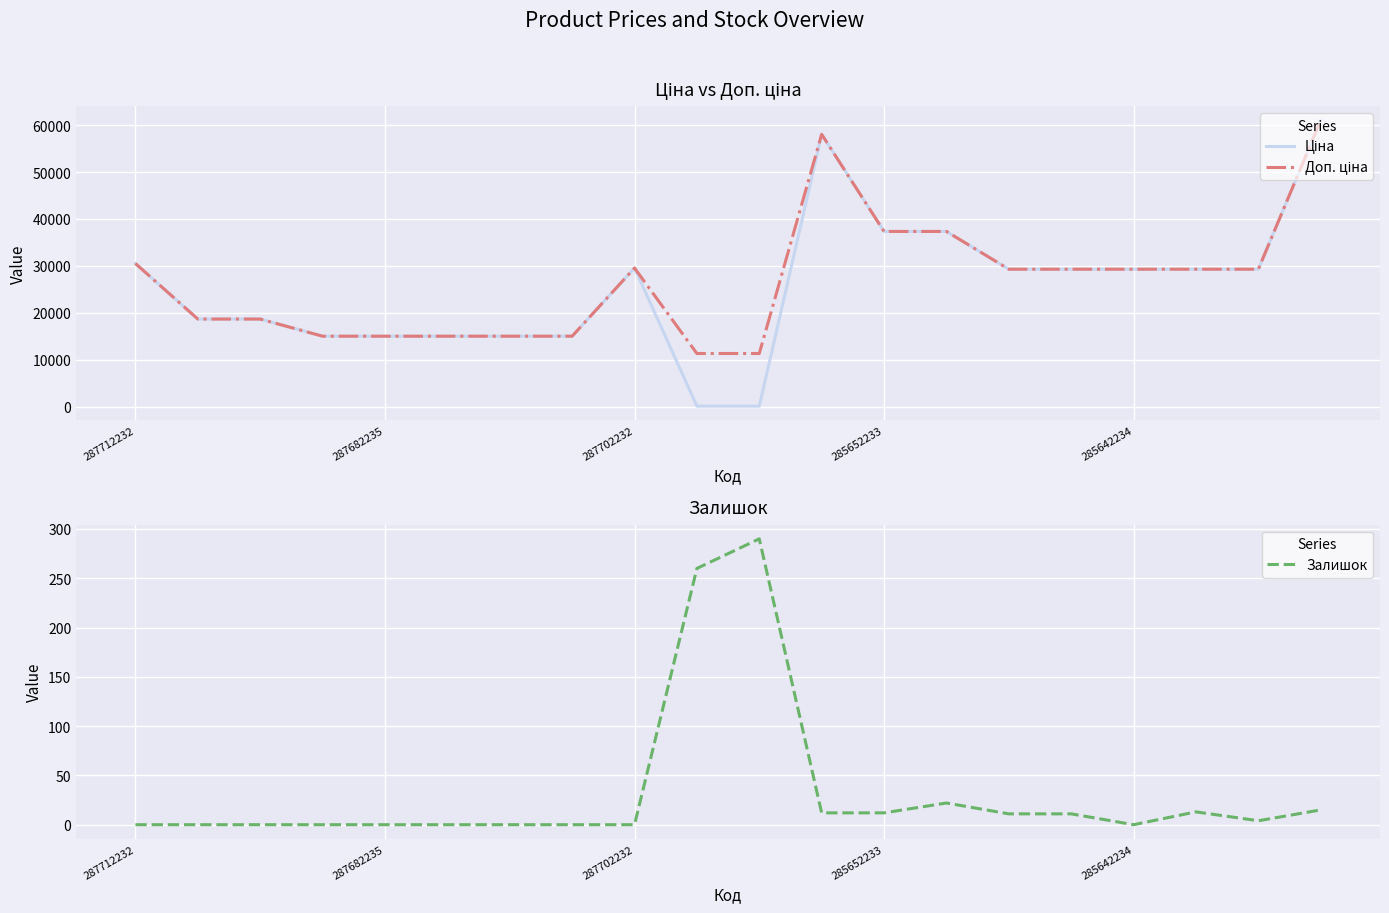

Is it true that Доп. ціна equals 29294.9 at 14?

True